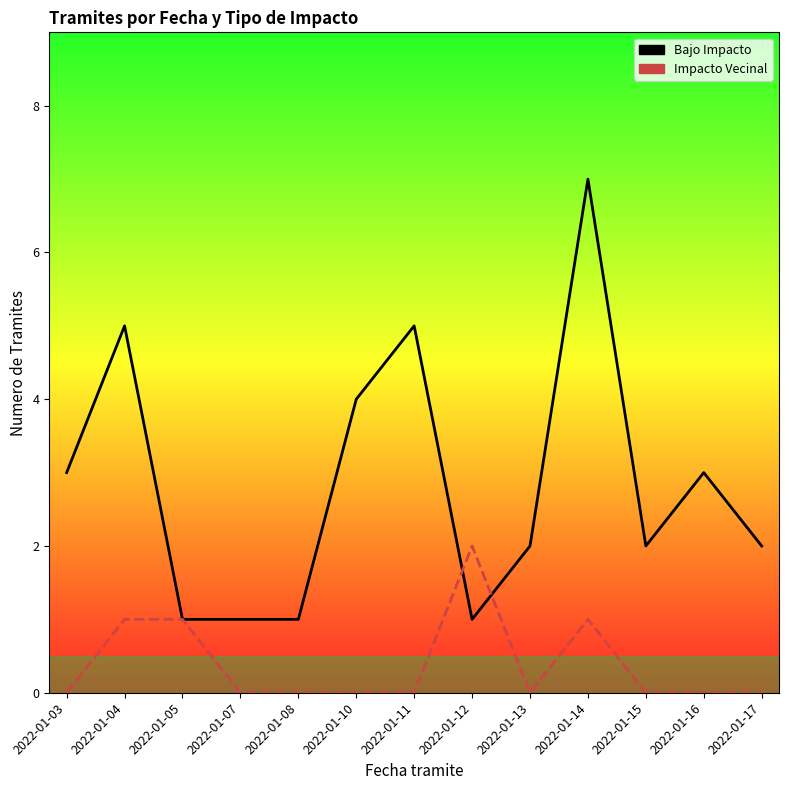

Reading left to right, what are all the values shown in this chart?

Bajo Impacto: 2022-01-03=3	2022-01-04=5	2022-01-05=1	2022-01-07=1	2022-01-08=1	2022-01-10=4	2022-01-11=5	2022-01-12=1	2022-01-13=2	2022-01-14=7	2022-01-15=2	2022-01-16=3	2022-01-17=2
Impacto Vecinal: 2022-01-03=0	2022-01-04=1	2022-01-05=1	2022-01-07=0	2022-01-08=0	2022-01-10=0	2022-01-11=0	2022-01-12=2	2022-01-13=0	2022-01-14=1	2022-01-15=0	2022-01-16=0	2022-01-17=0